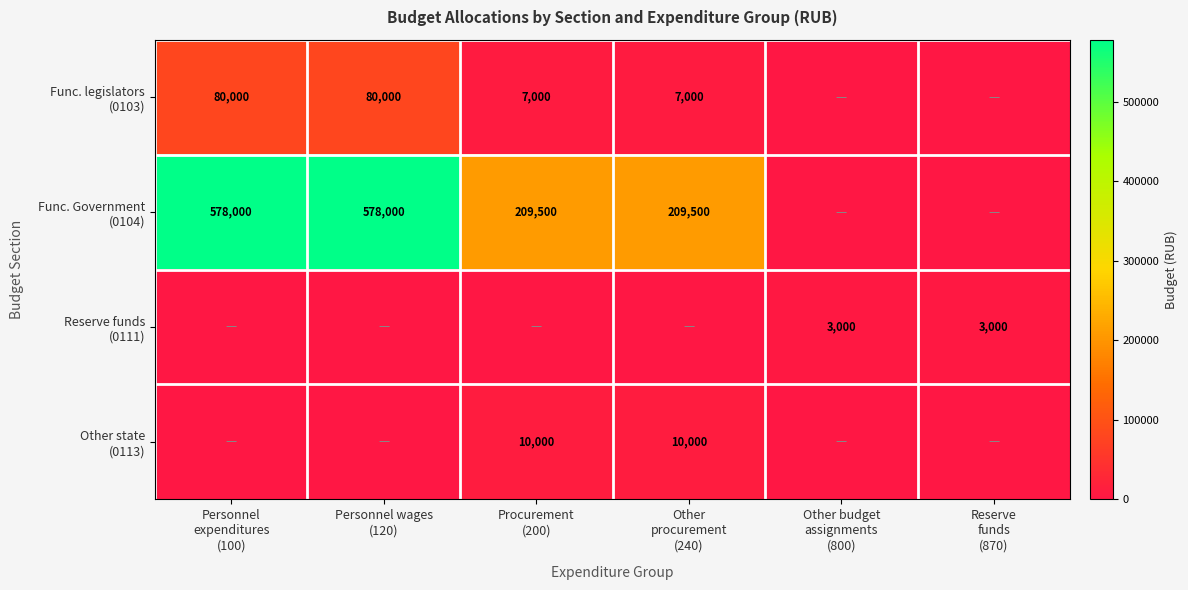

True or false: Func. legislators (0103) has a value of 7000 at Other procurement (240).

True